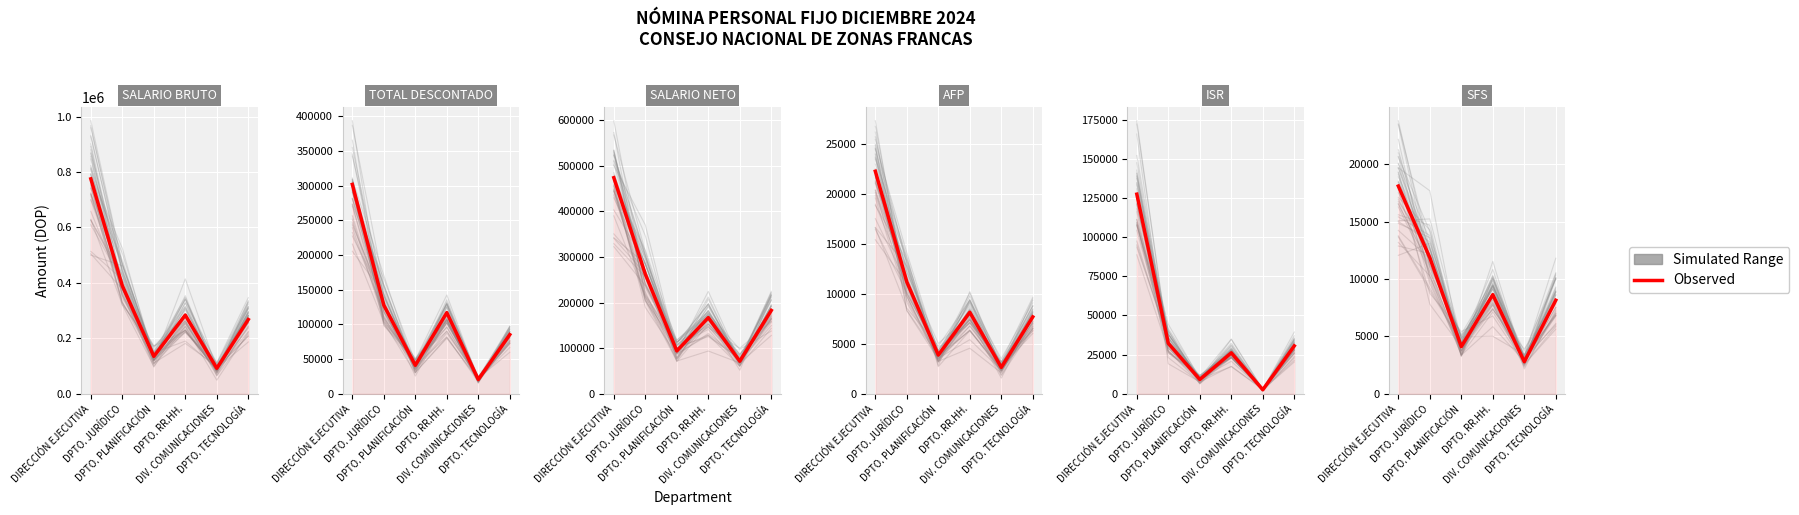

Is the value of SFS at DPTO. TECNOLOGÍA greater than the value of SALARIO NETO at DPTO. TECNOLOGÍA?

No